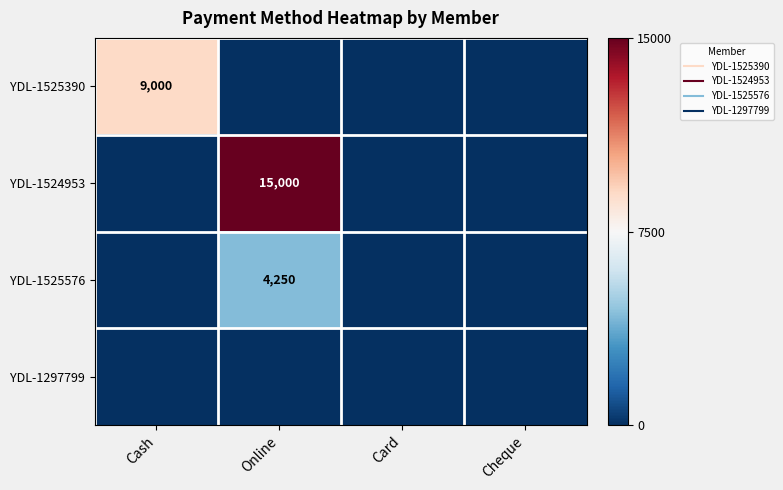

At how many categories does at least one series exceed 349?

2